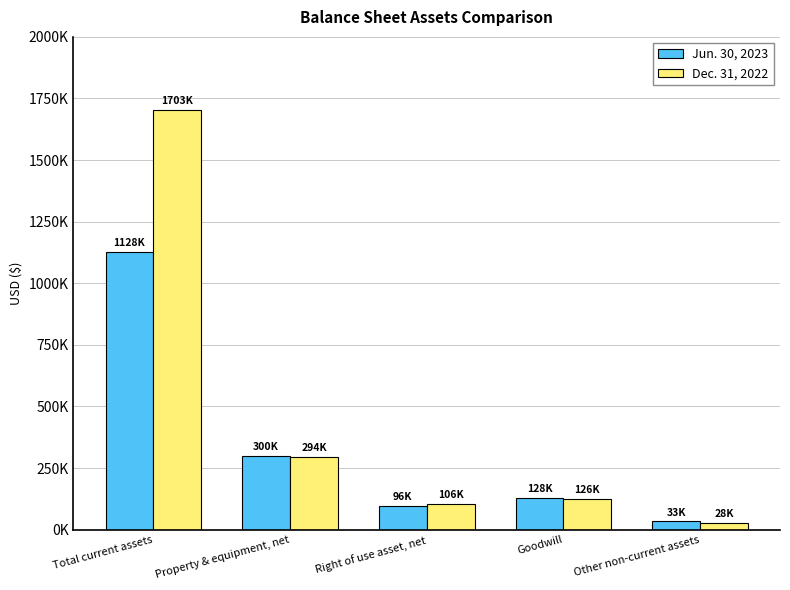

What are all the series names shown in the legend?

Jun. 30, 2023, Dec. 31, 2022